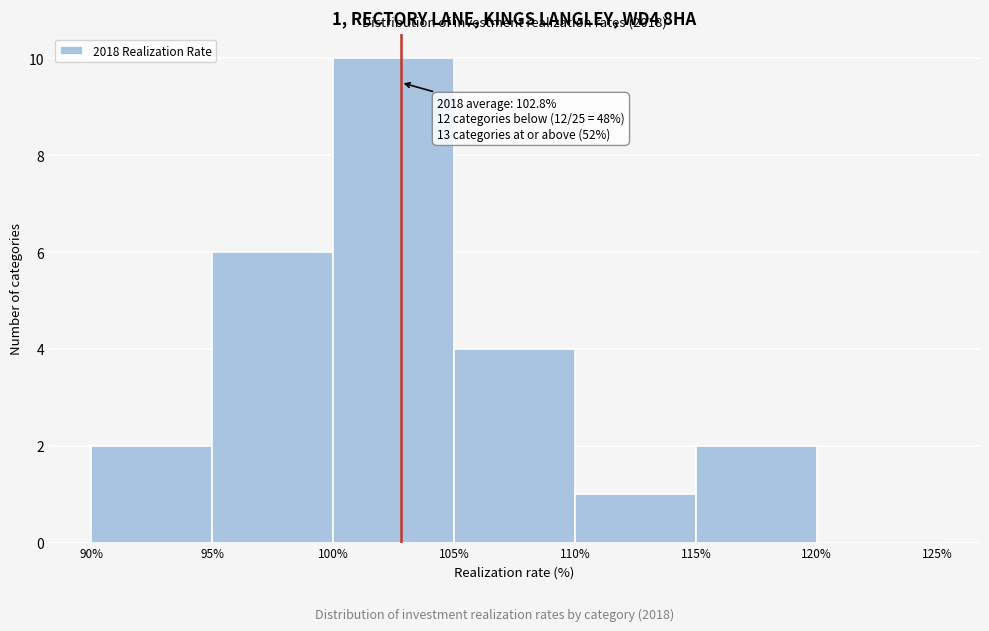

Over which range of the x-axis is the bar tallest?

100% to 105%